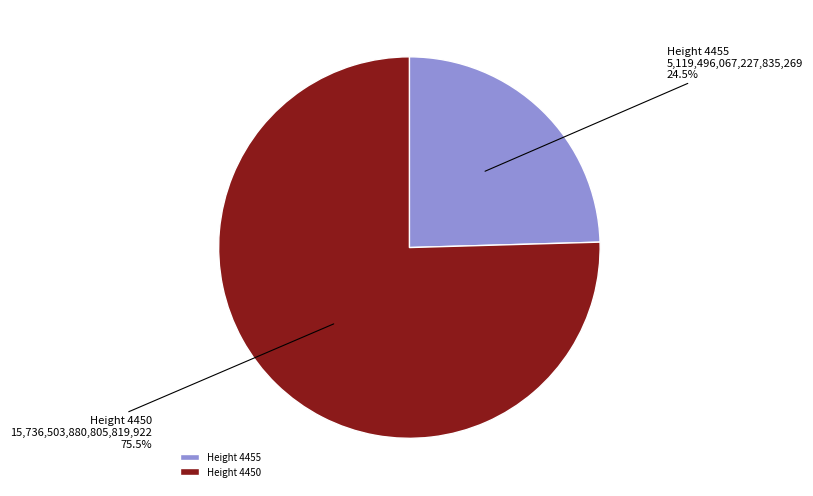

How many segments does this pie chart have?

2